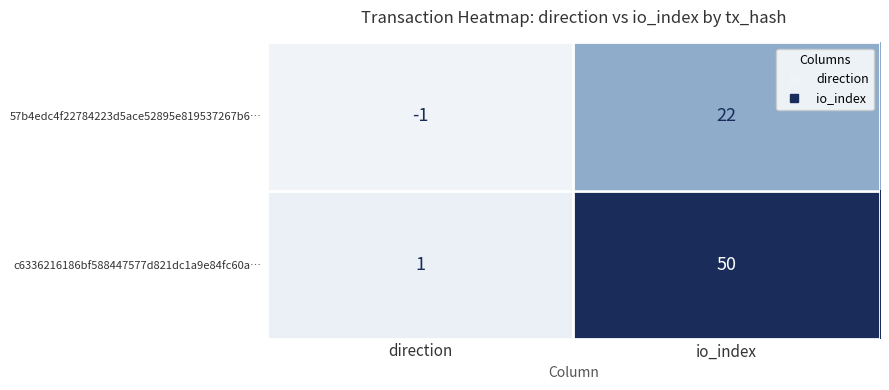

Count the number of categories in the chart.

2